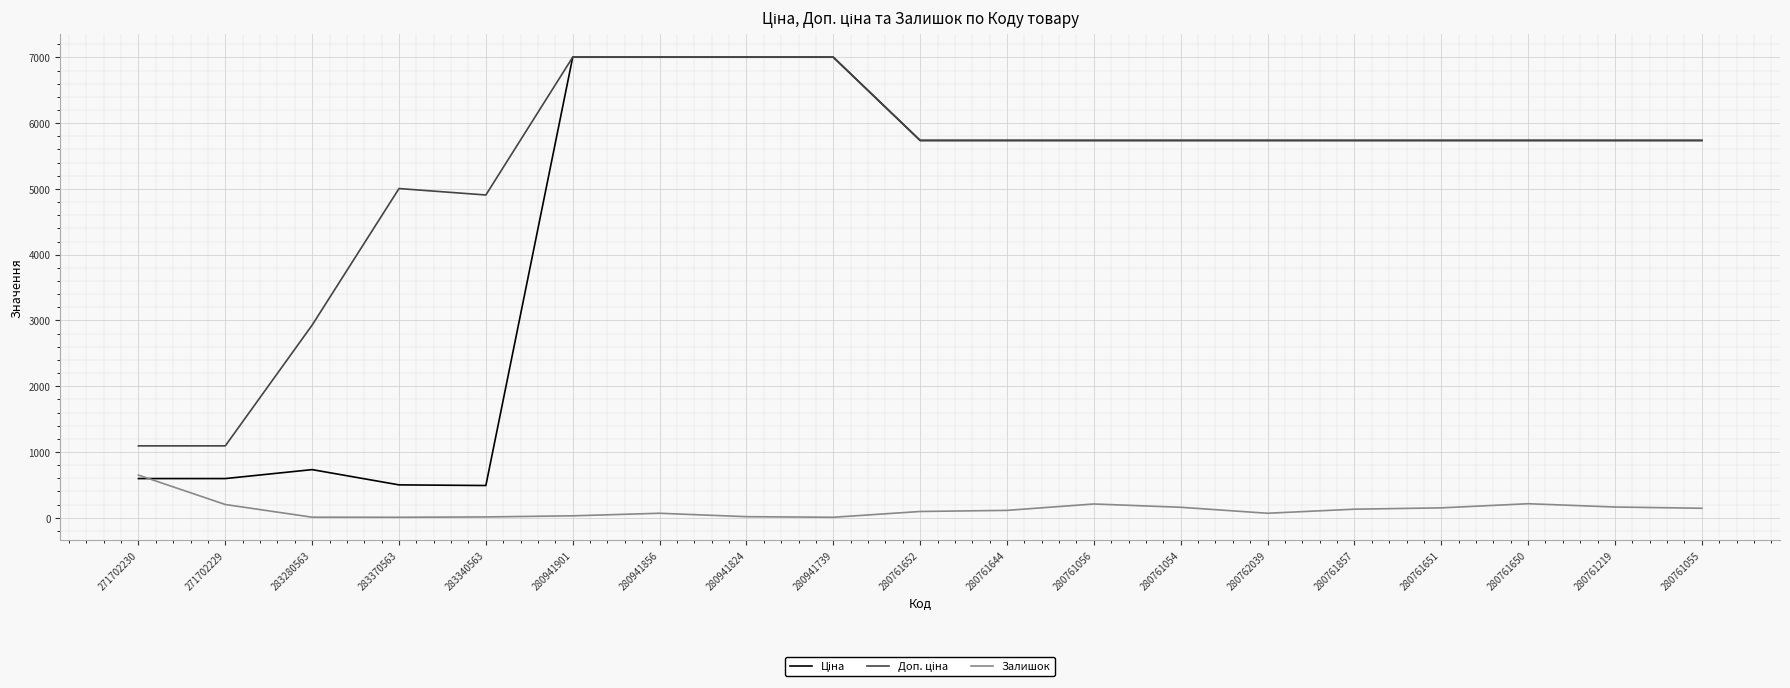

What is the spread (max minus min) of values at 271702229?

891.7